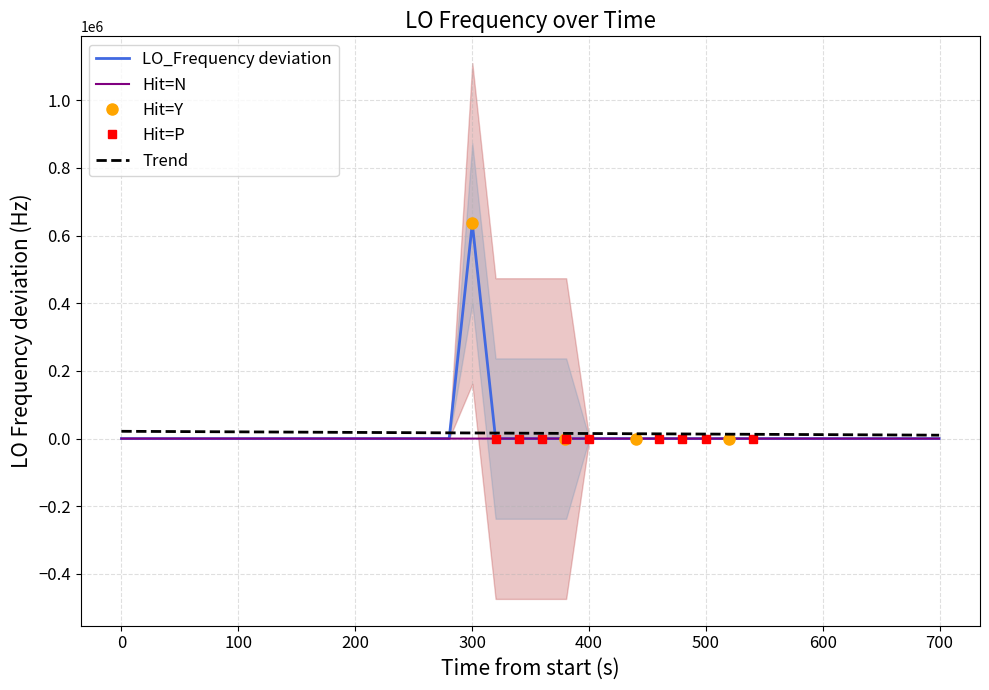

Does the chart display data point markers on the line(s)?

No